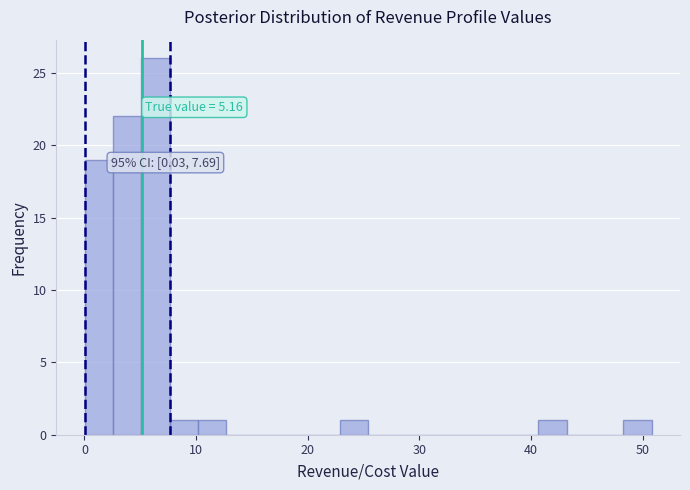

Read against the x-axis, roughly where is the centre of the tallest bar?

6